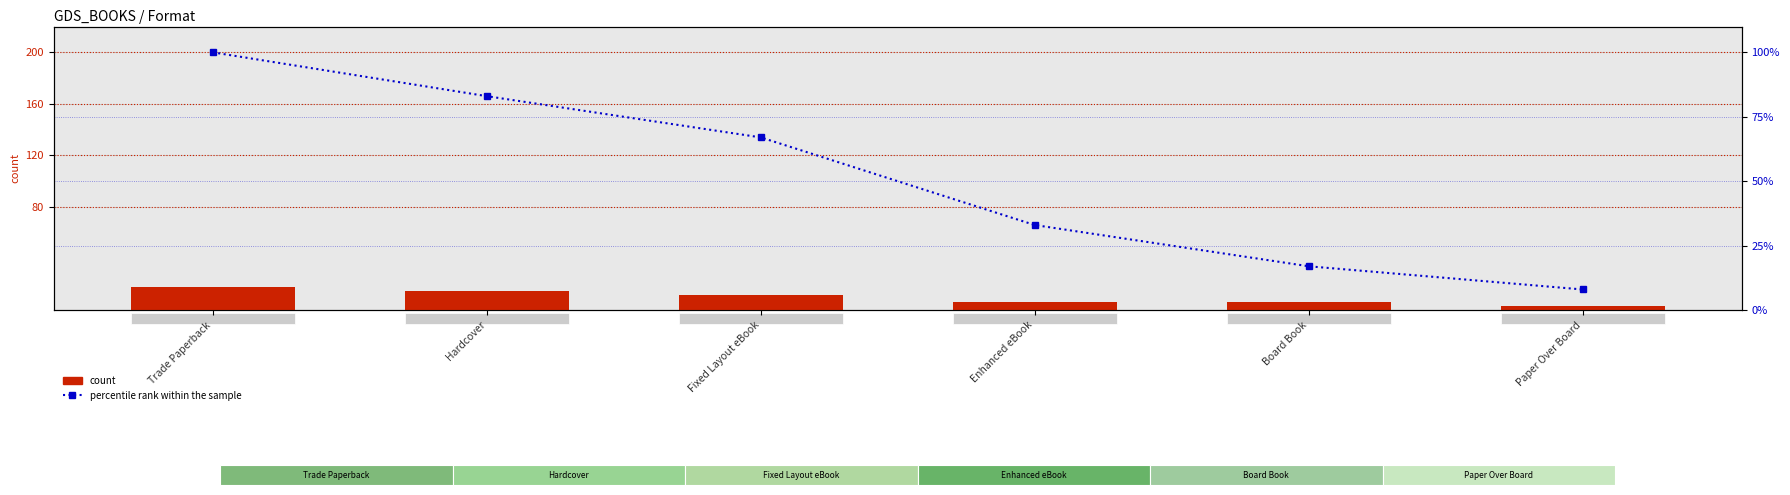

How many distinct data groups are displayed?

2